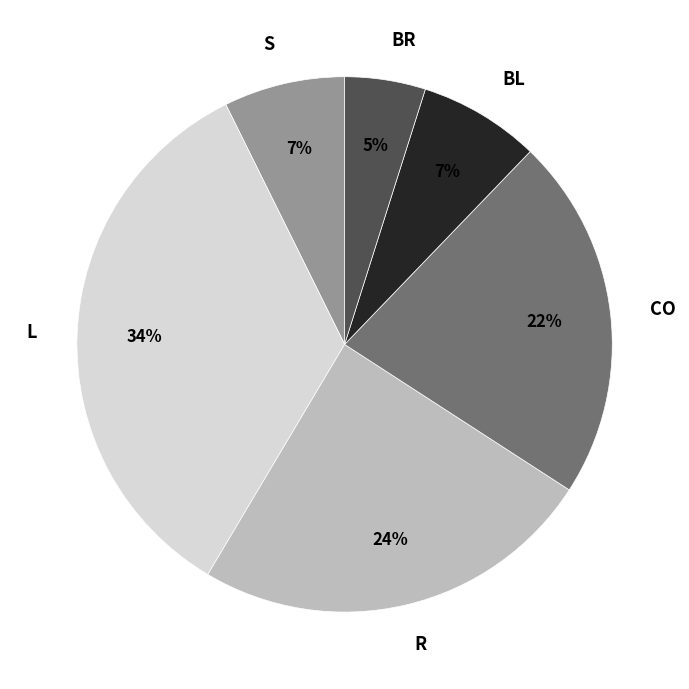

To the nearest percent, what is the difference between the R and BL slice percentages?

17%